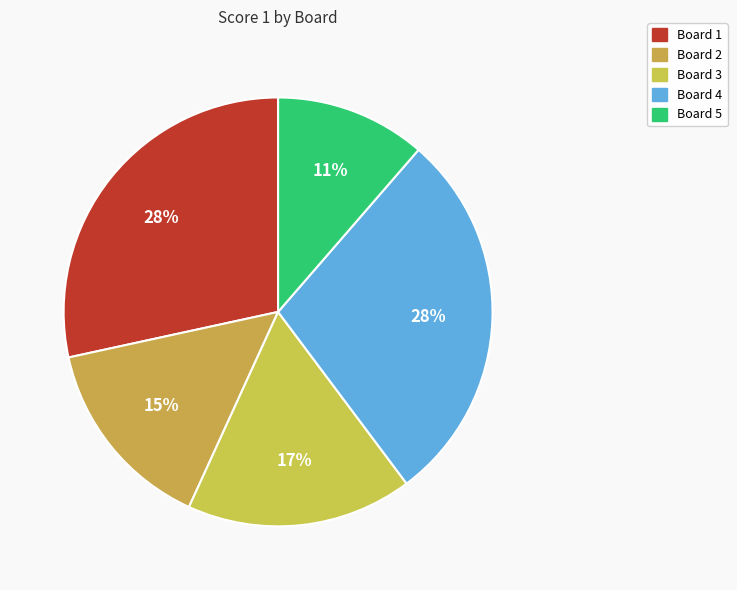

How many segments does this pie chart have?

5